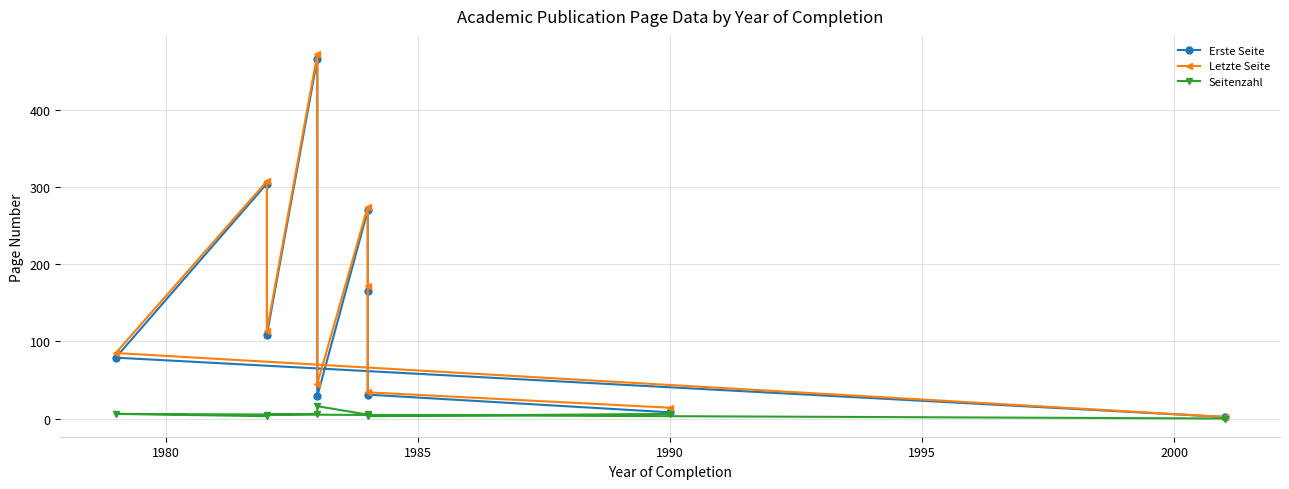

True or false: Letzte Seite has more than 0 interior local peaks.

True